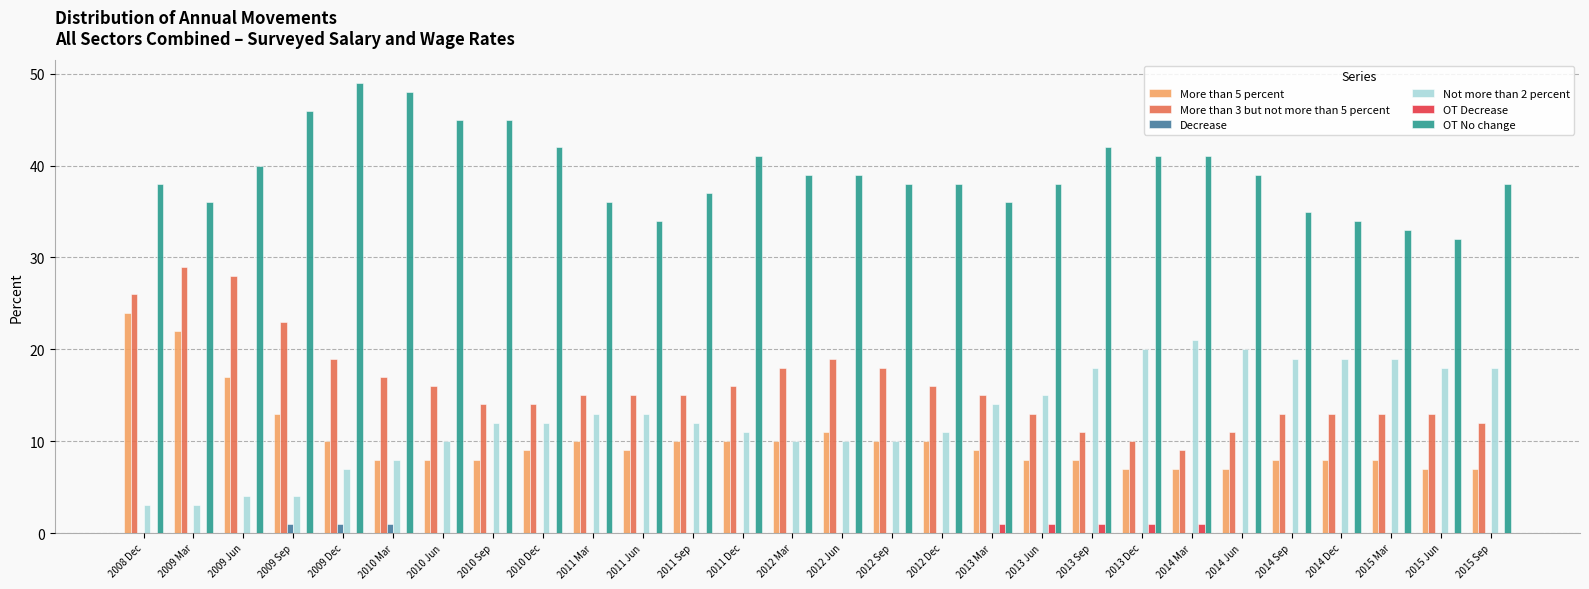

Which series has the largest range (max minus min)?

More than 3 but not more than 5 percent